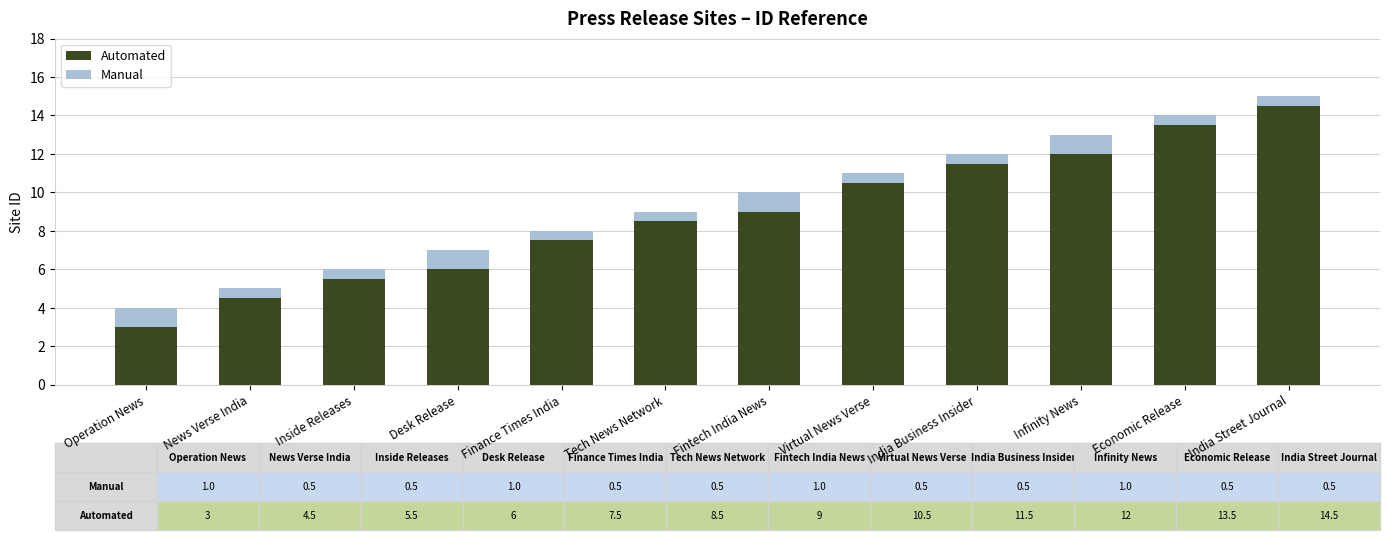

Reading left to right, list the values for the Automated series.

3.0	4.5	5.5	6.0	7.5	8.5	9.0	10.5	11.5	12.0	13.5	14.5